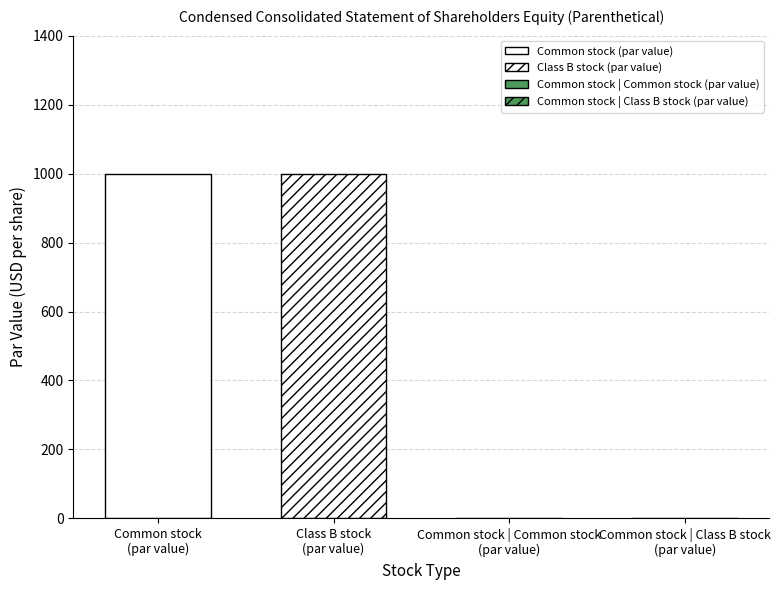

True or false: the data shows 1000 at Common stock
(par value).

True